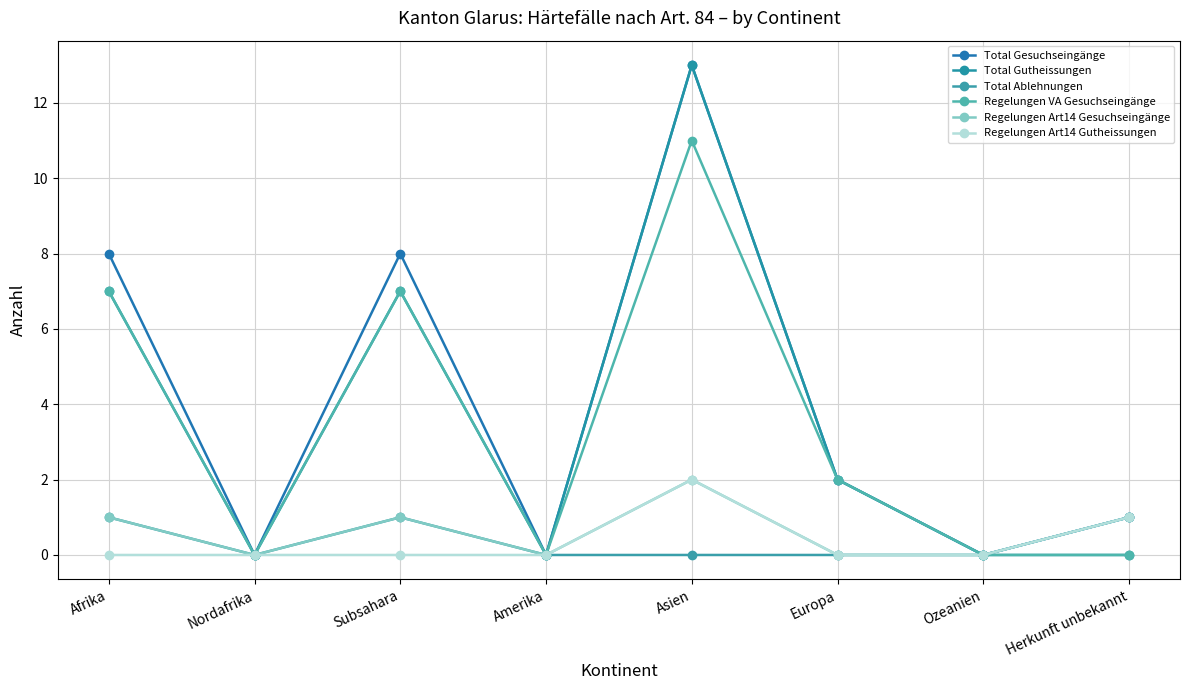

The Total Gesuchseingänge series shows 13 at Asien. True or false?

True